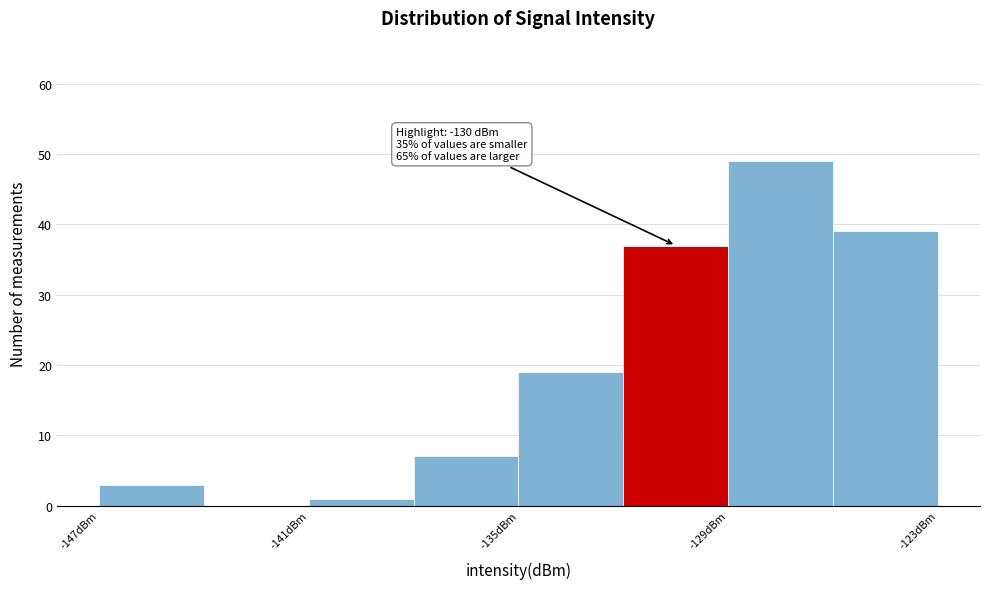

Around what value on the x-axis is the tallest bar? Give the approximate position of its centre, as read against the axis.

-127